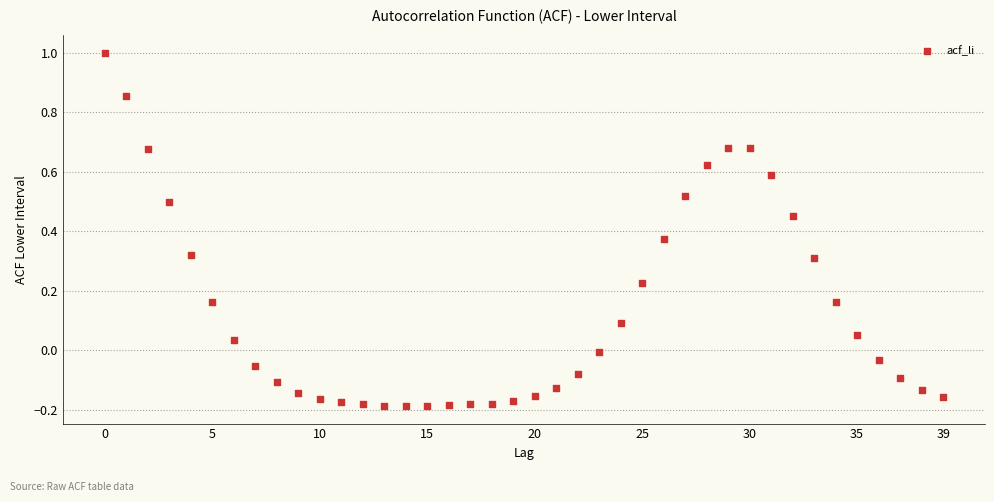

What is the range of Y values (max minus min)?

1.2